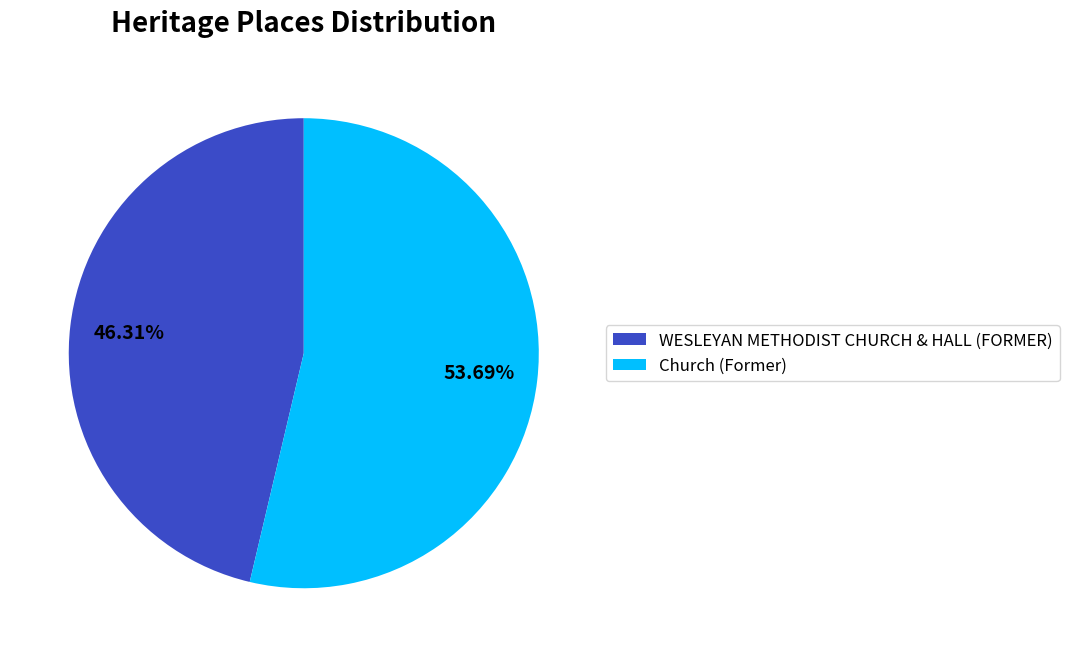

To the nearest percent, what is the average slice percentage?

50%